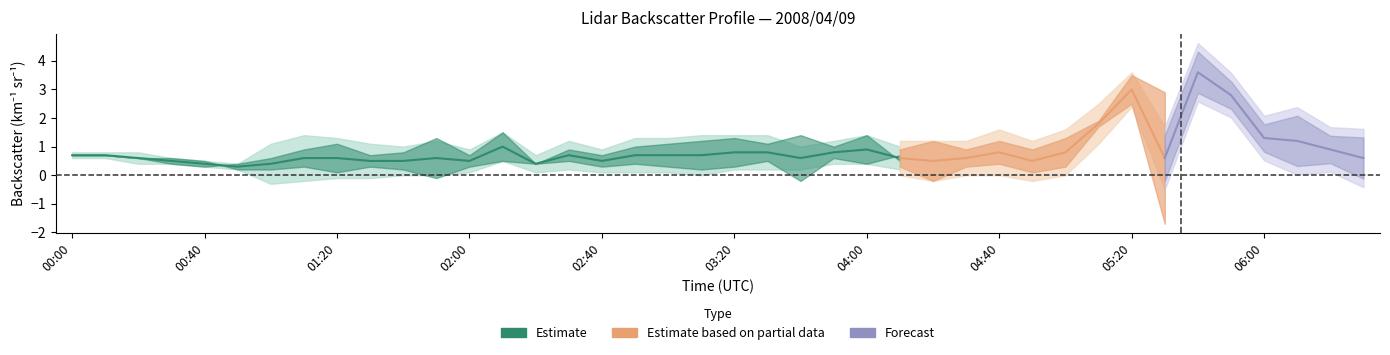

Which category has the highest value across all series?

05:40